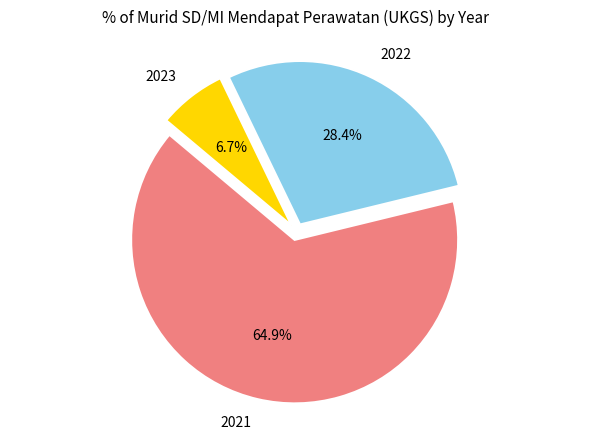

Is it true that 2021 is 65% of the pie?

True